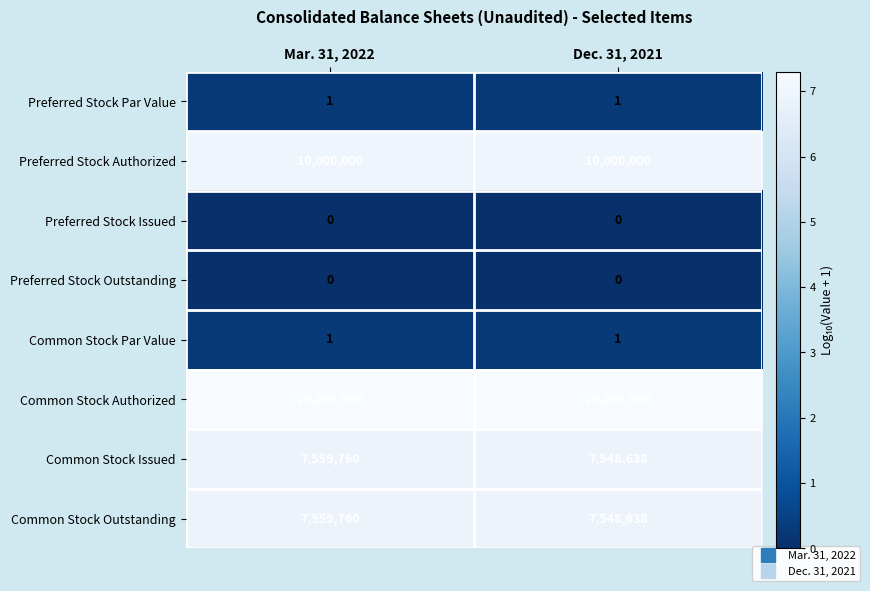

What is the difference between the highest and lowest values at Mar. 31, 2022?

20000000